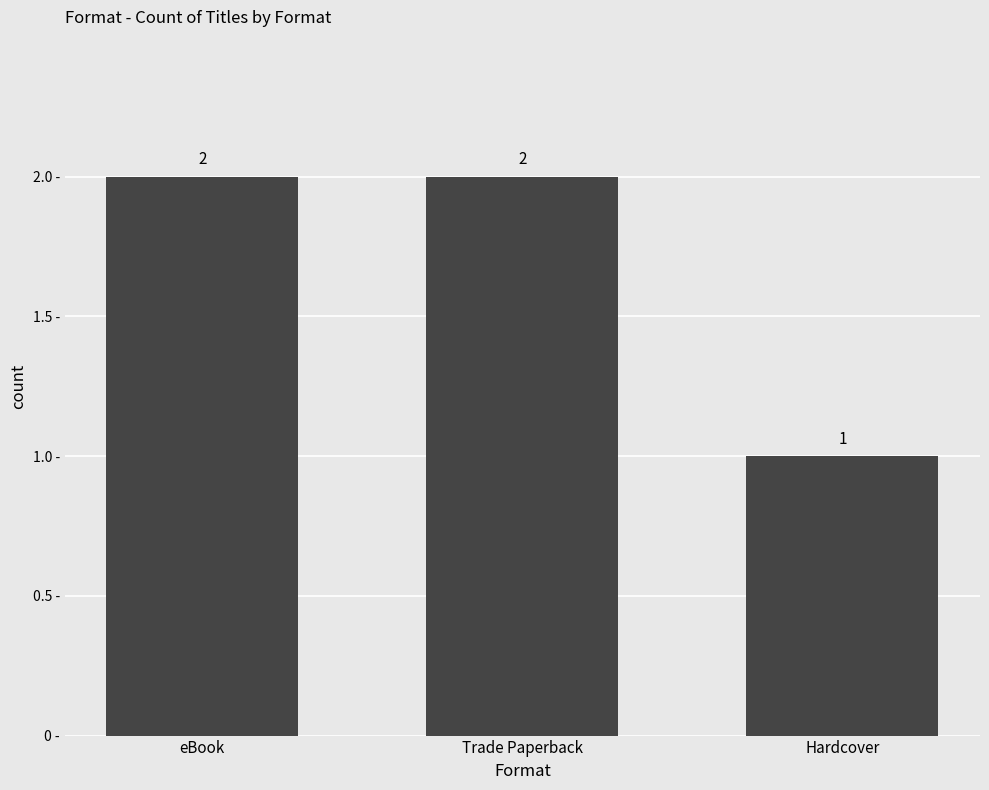

Which category has the lowest value across all series?

Hardcover